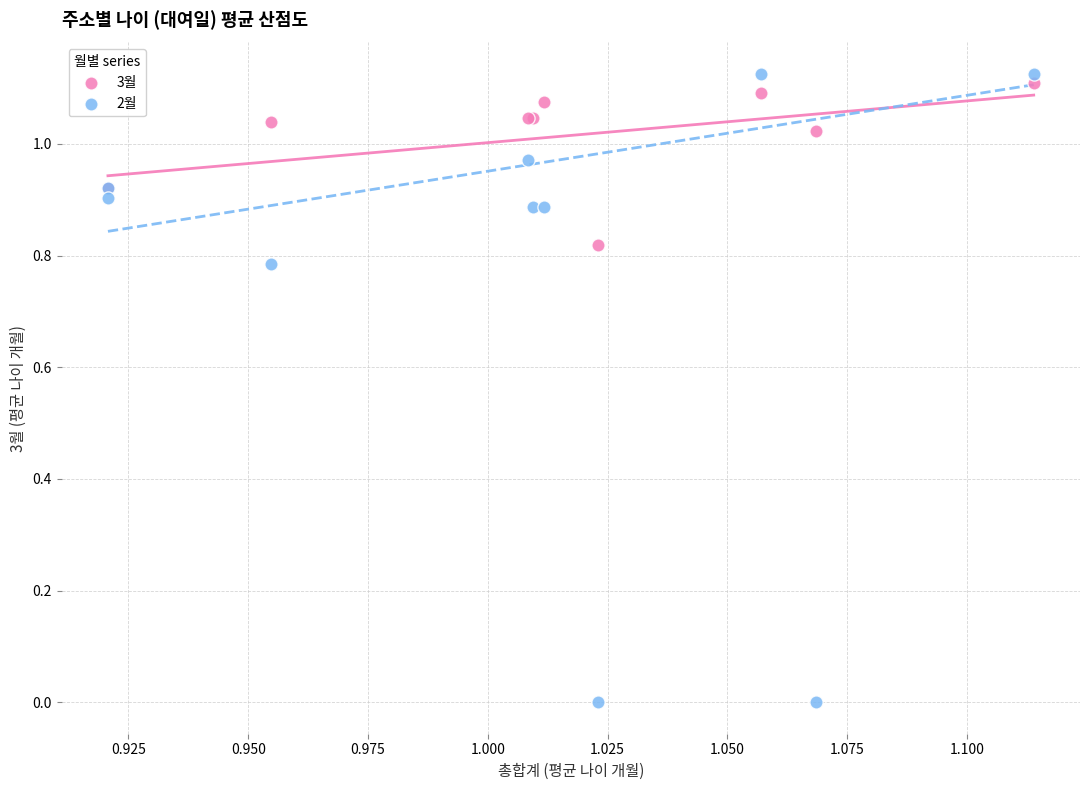

Which series has the largest Y range (max minus min)?

2월